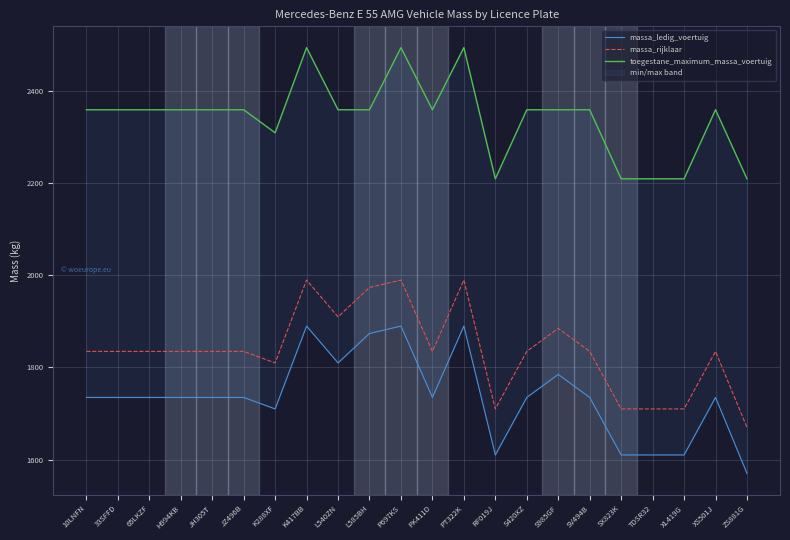

True or false: massa_ledig_voertuig and toegestane_maximum_massa_voertuig cross at least once.

False